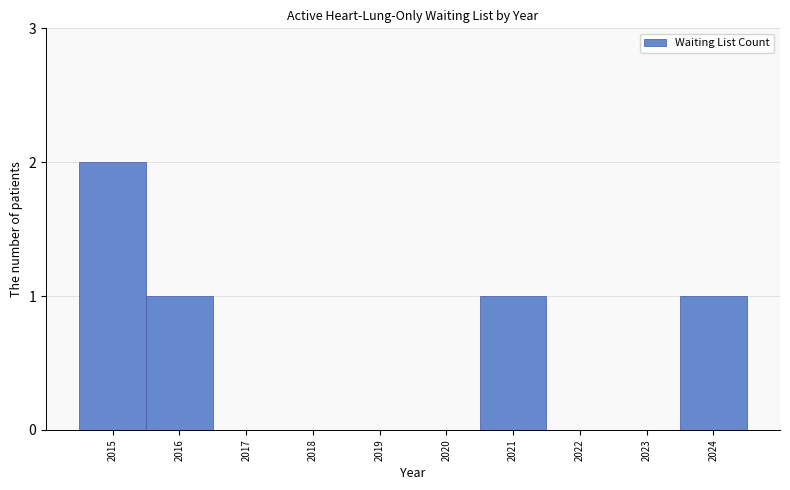

Reading left to right, list all the values displayed in this chart.

2015=2	2016=1	2017=0	2018=0	2019=0	2020=0	2021=1	2022=0	2023=0	2024=1